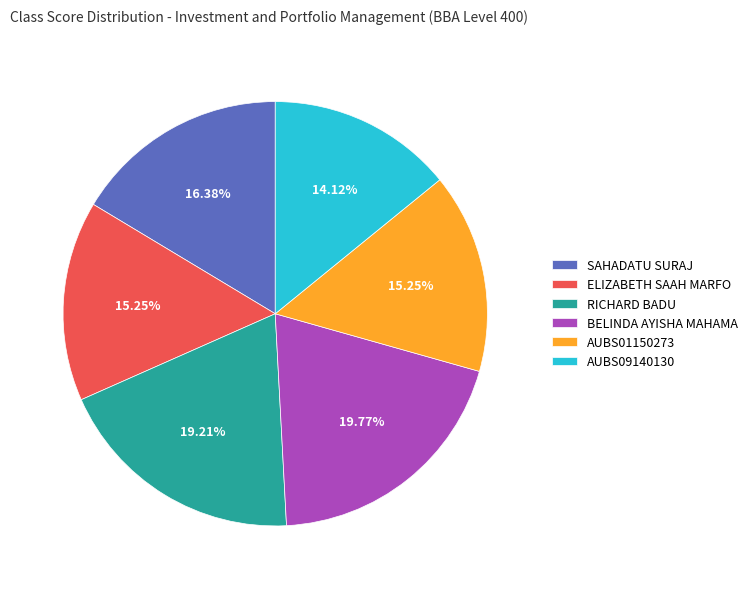

Is the sum of AUBS09140130 and ELIZABETH SAAH MARFO greater than half?

No